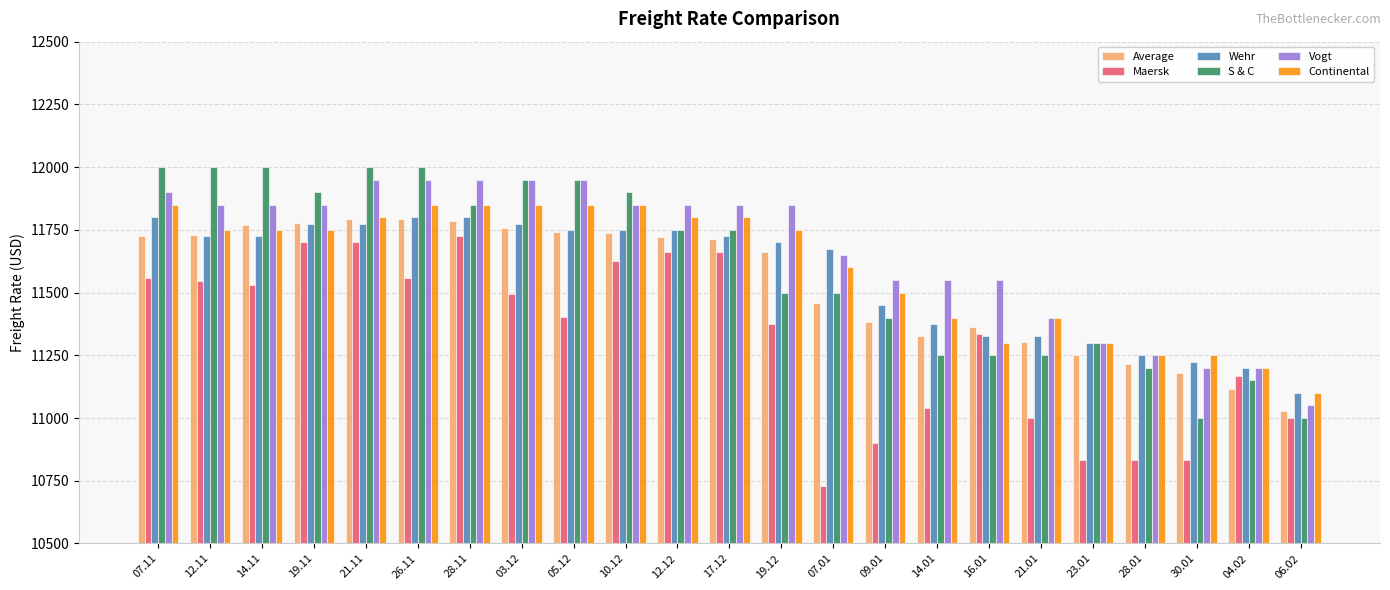

How many categories are shown in the chart?

23